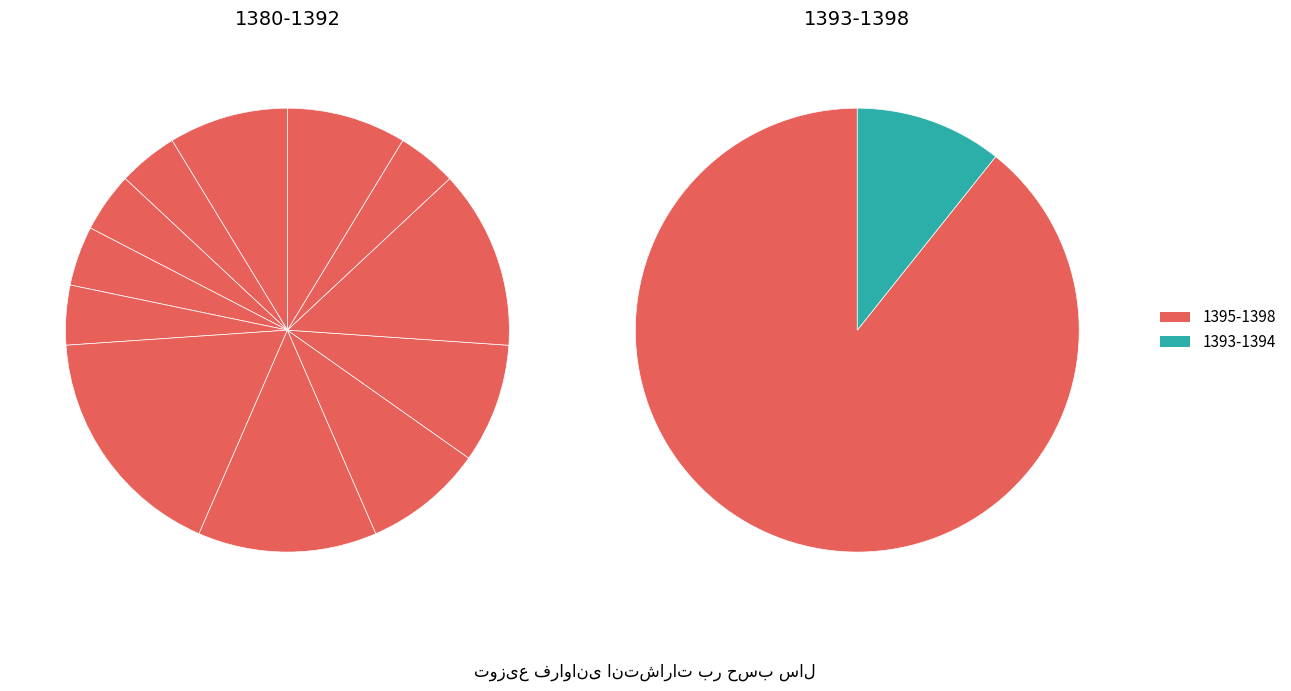

Approximately how many times larger is the value at 1384 compared to 1391?

1.0